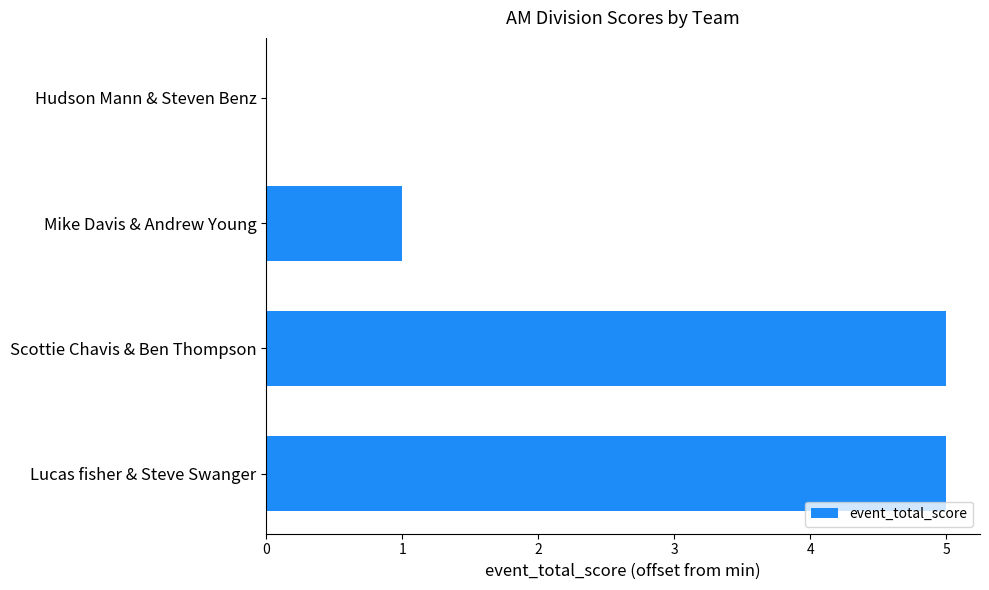

Reading bottom to top, what are all the values shown in this chart?

Lucas fisher & Steve Swanger=5	Scottie Chavis & Ben Thompson=5	Mike Davis & Andrew Young=1	Hudson Mann & Steven Benz=0